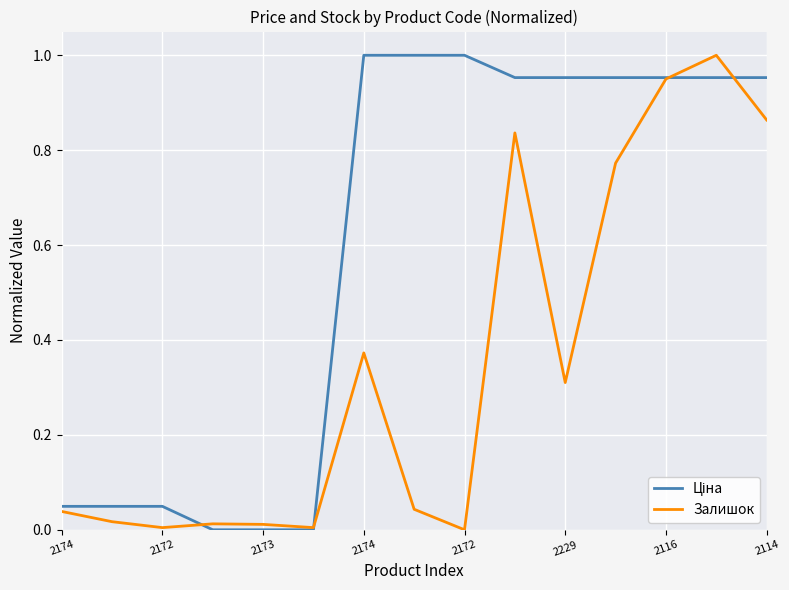

How many interior local valleys does the Залишок series have?

4